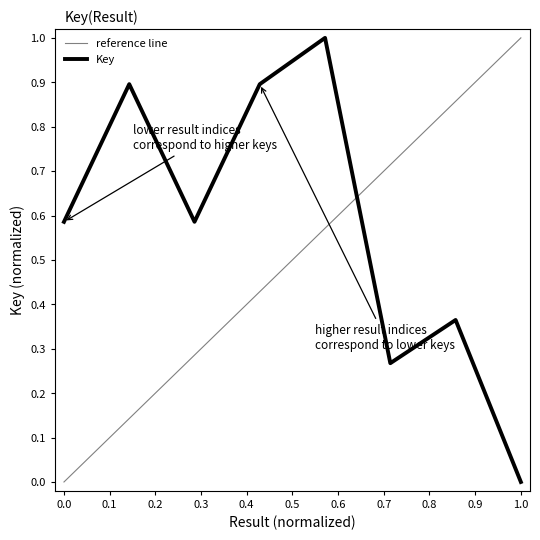

True or false: the data shows 0.6 at 7.

False